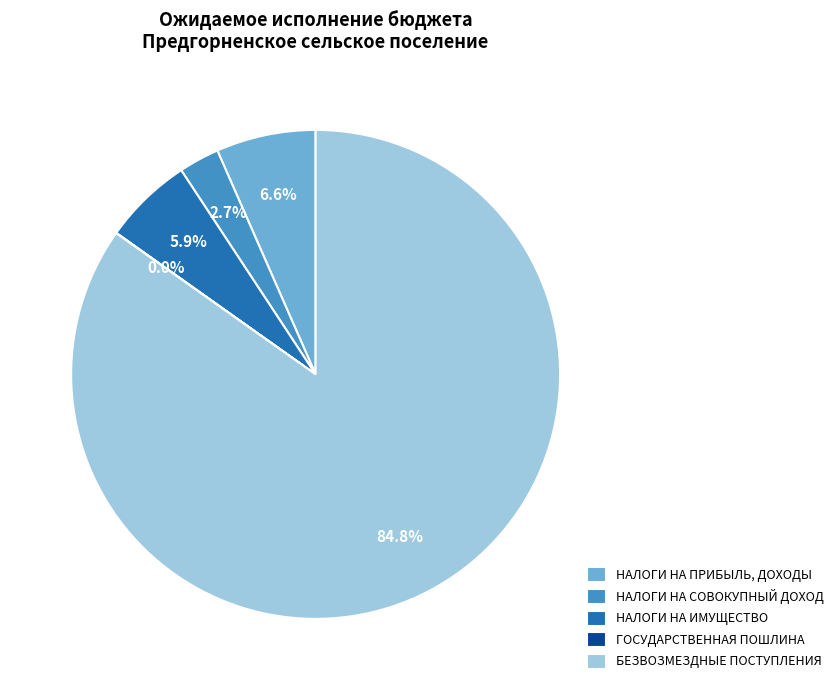

What portion of the pie excludes НАЛОГИ НА ПРИБЫЛЬ, ДОХОДЫ?

93.4%